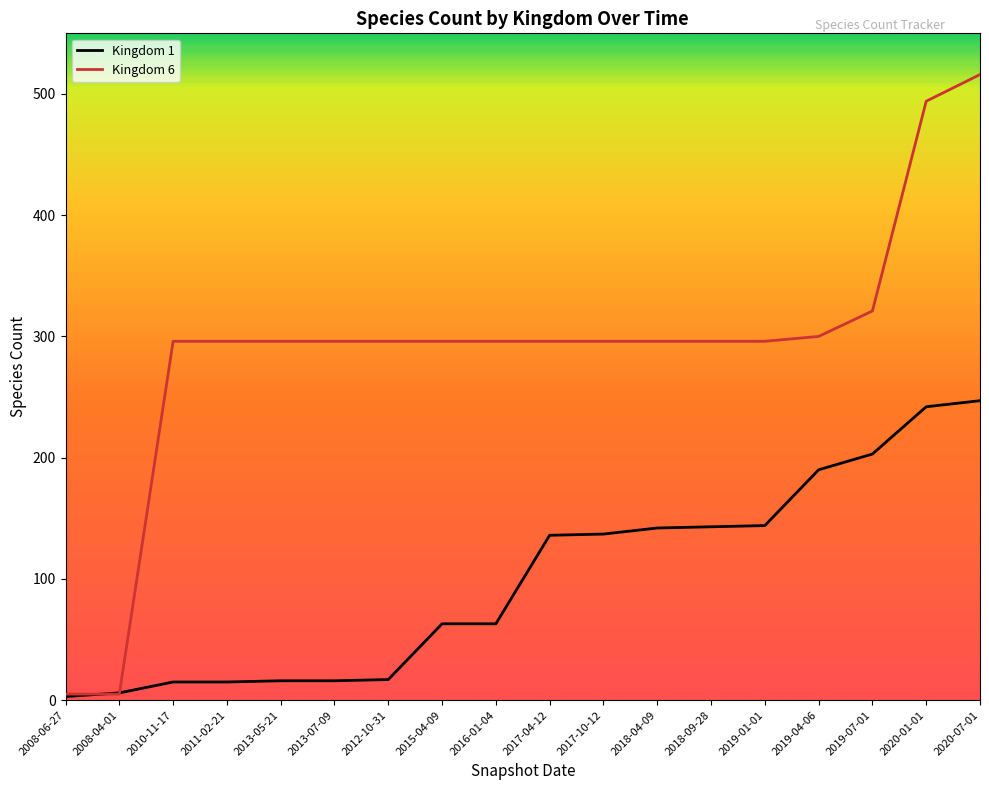

At which category is the sum across all series the highest?

2020-07-01